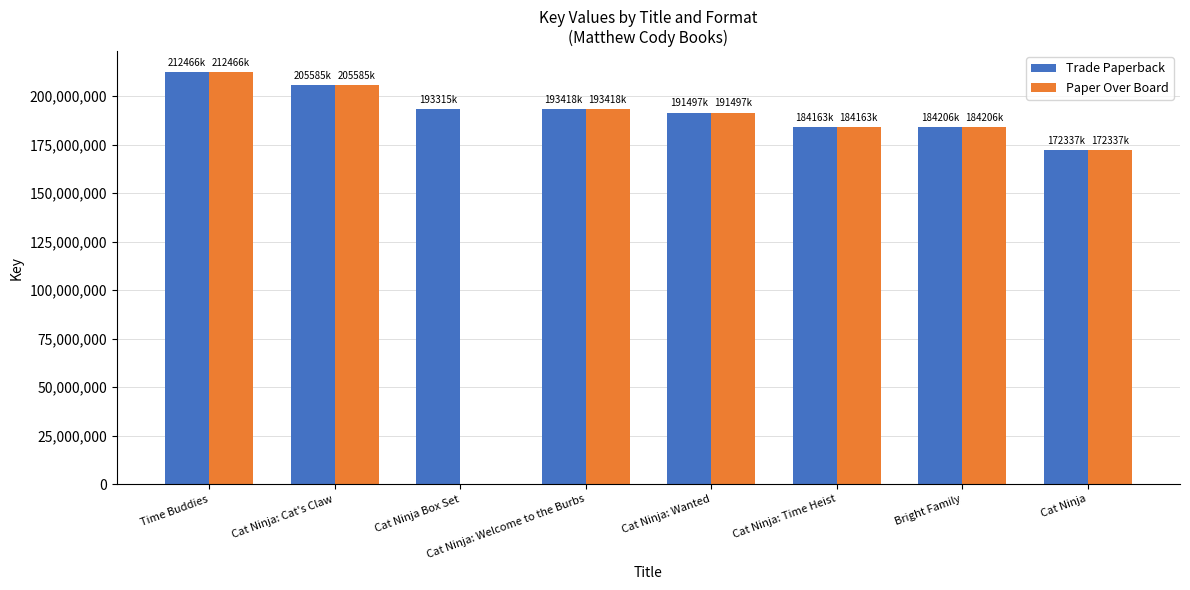

What is the total value across all series at Cat Ninja: Wanted?

382995822